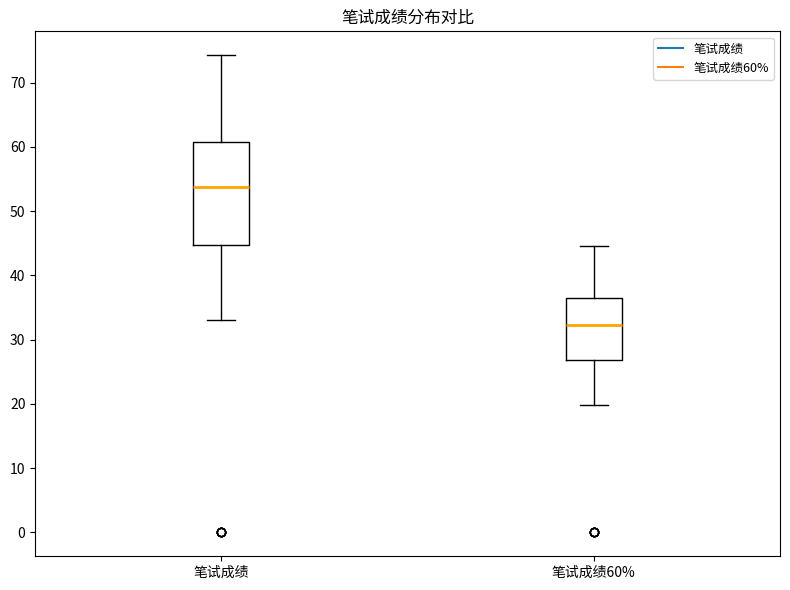

Reading left to right, transcribe this box plot: for each box, give where its median line is, the range the box spans, and where its two whiskers end, as read against the y-axis. The values are not printed on the chart, so give them approximately, as read against the axis.

笔试成绩: median 54, box 45 to 61, whiskers 33 to 74
笔试成绩60%: median 32, box 27 to 36, whiskers 20 to 45